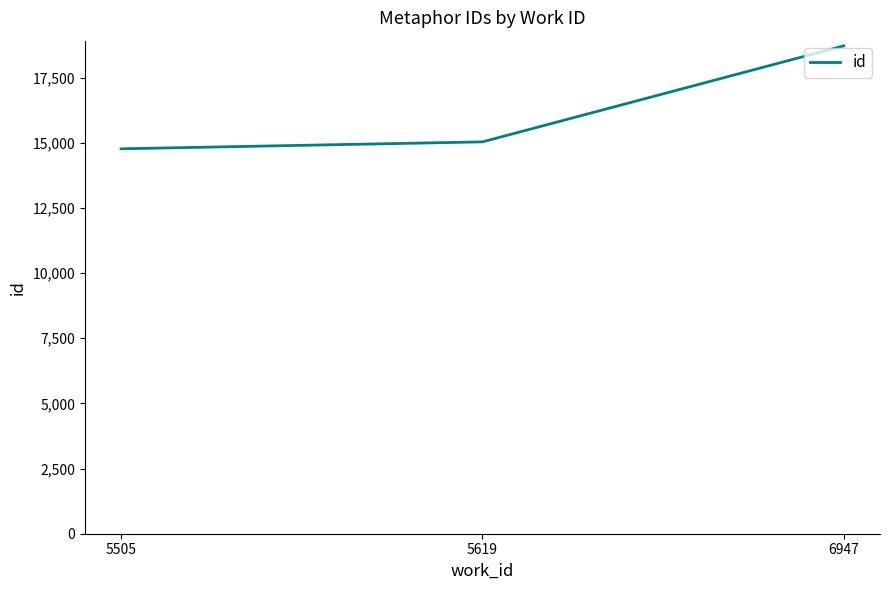

Approximately how many times larger is the value at 5505 compared to 5619?

1.0